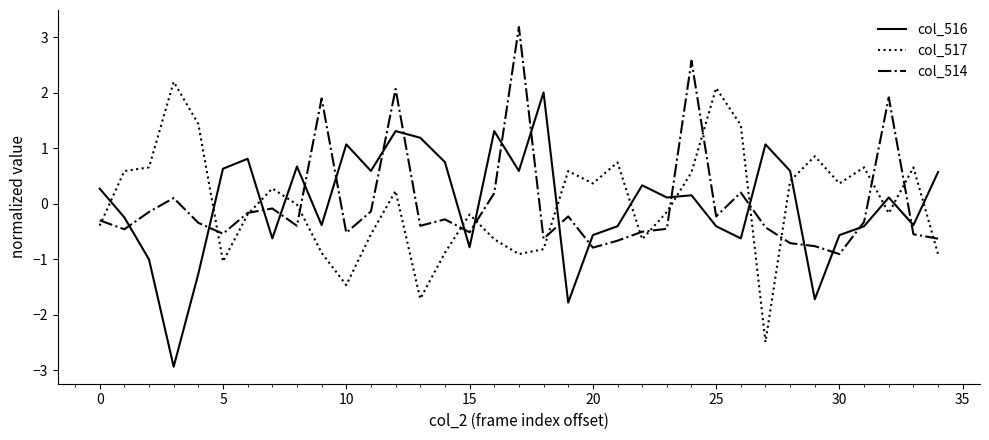

What is the maximum value for col_516?

2.0